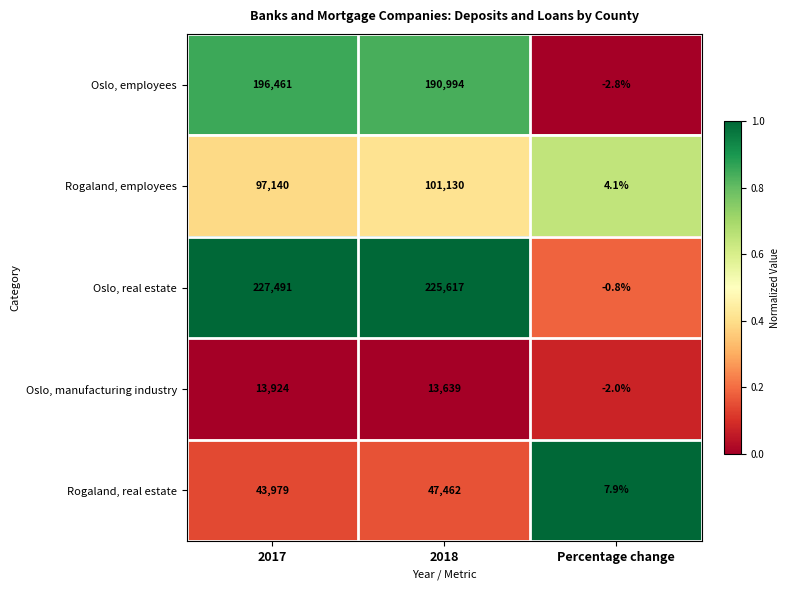

At which label does Oslo, real estate reach its minimum?

Percentage change